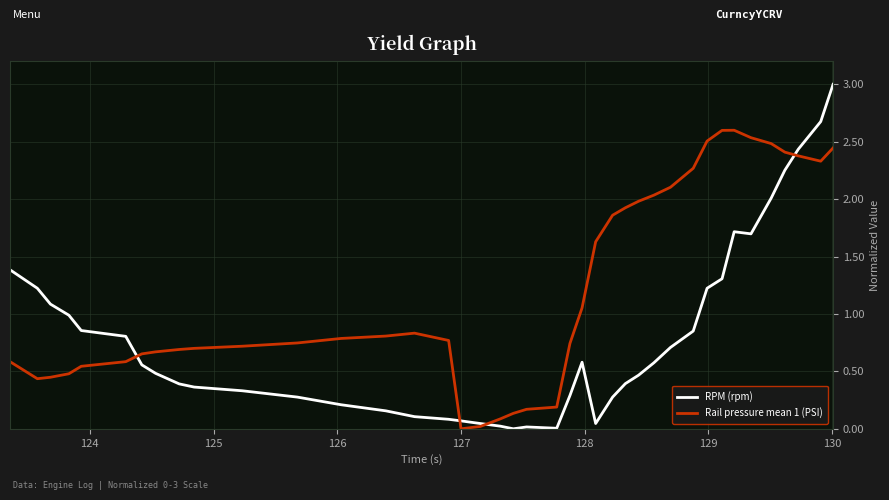

What is the maximum value for Rail pressure mean 1 (PSI)?

2.6